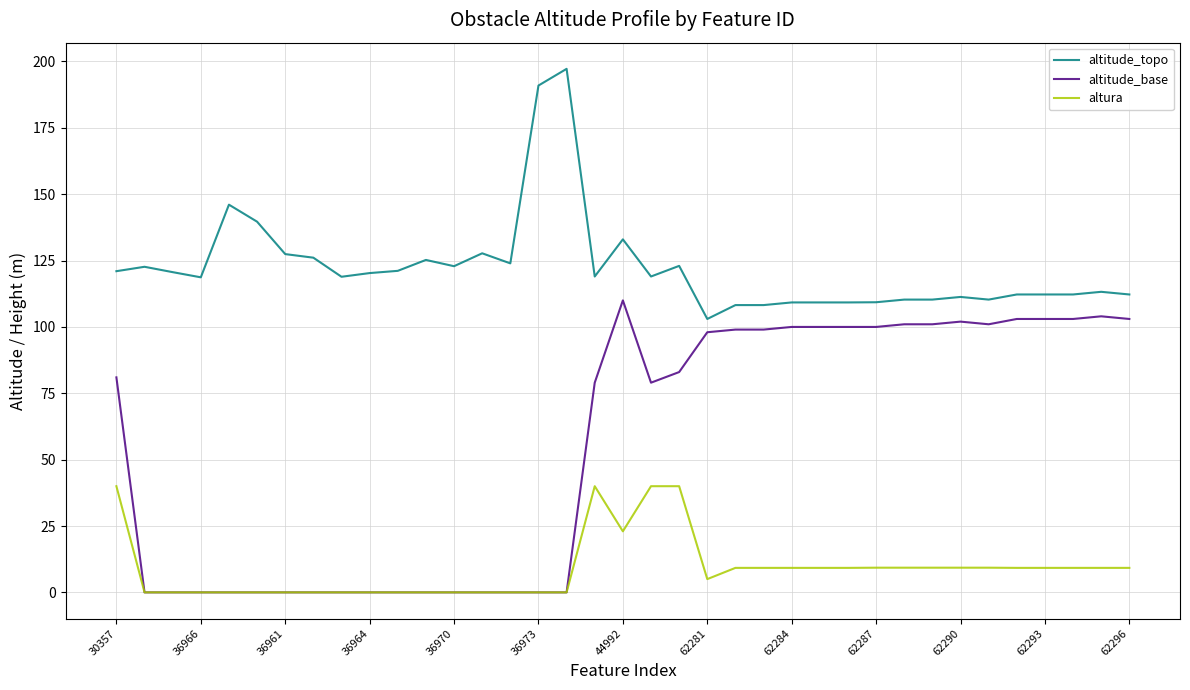

Rank the series by their average value, from highest to lowest.

altitude_topo, altitude_base, altura